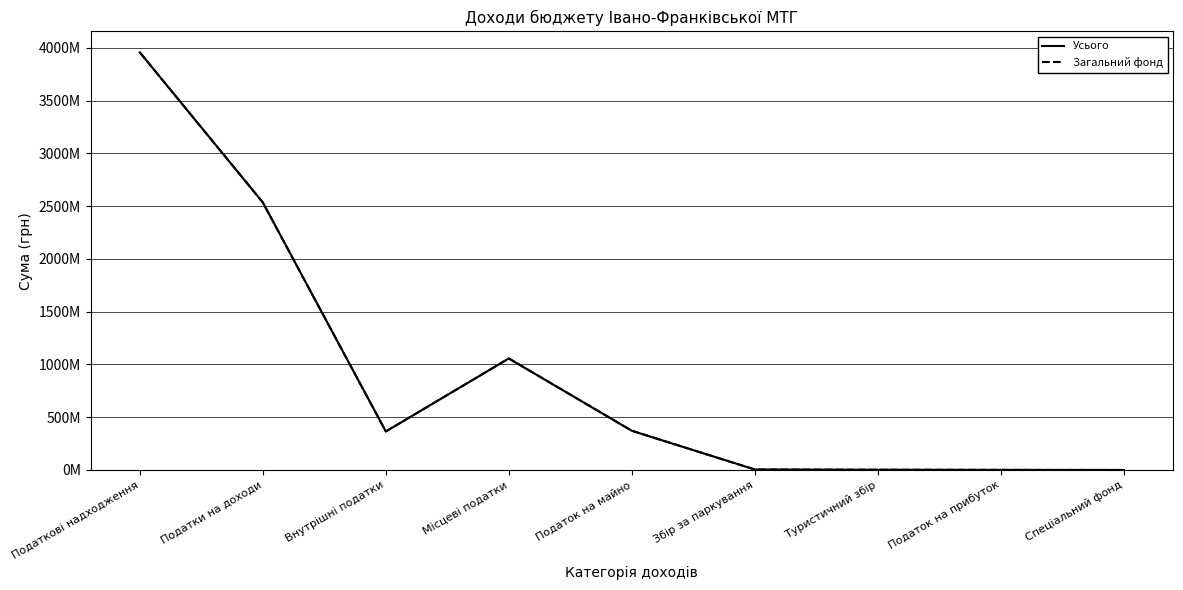

Is this an area chart (filled region under the line)?

No